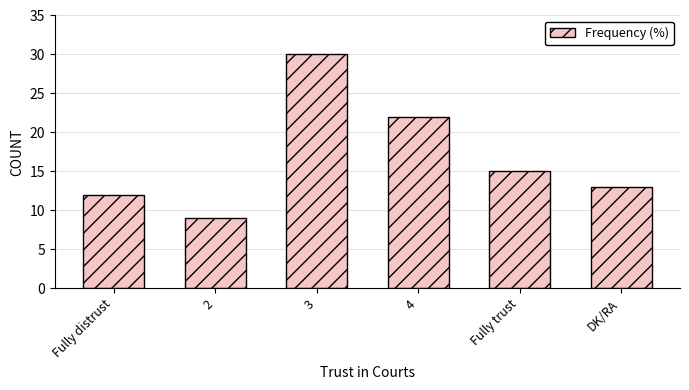

Read the value at 4, to the nearest 5.

20